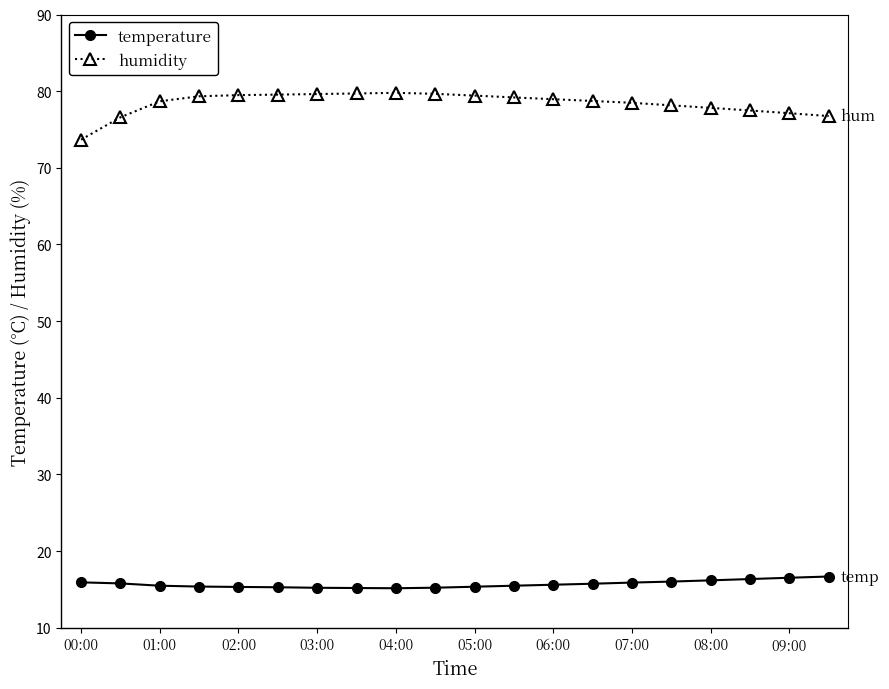

True or false: humidity and temperature intersect in this chart.

False